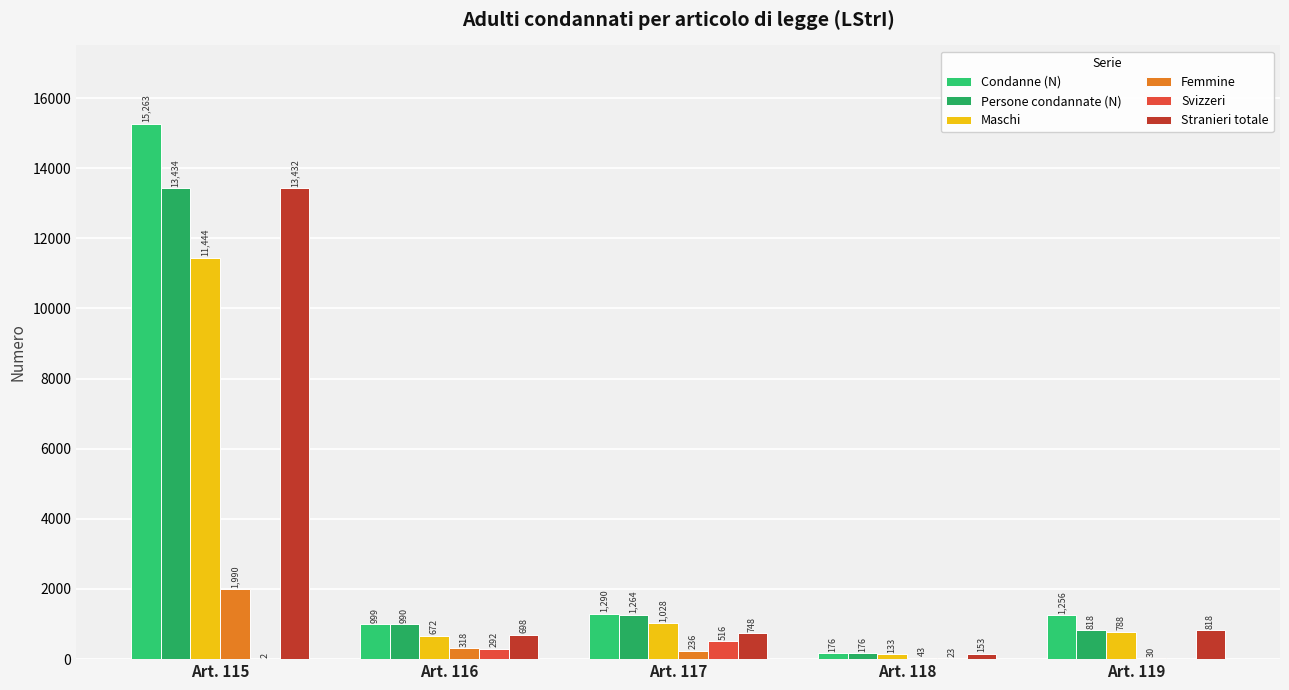

Reading left to right, what are all the values shown in this chart?

Condanne (N): 15263	999	1290	176	1256
Persone condannate (N): 13434	990	1264	176	818
Maschi: 11444	672	1028	133	788
Femmine: 1990	318	236	43	30
Svizzeri: 2	292	516	23	0
Stranieri totale: 13432	698	748	153	818